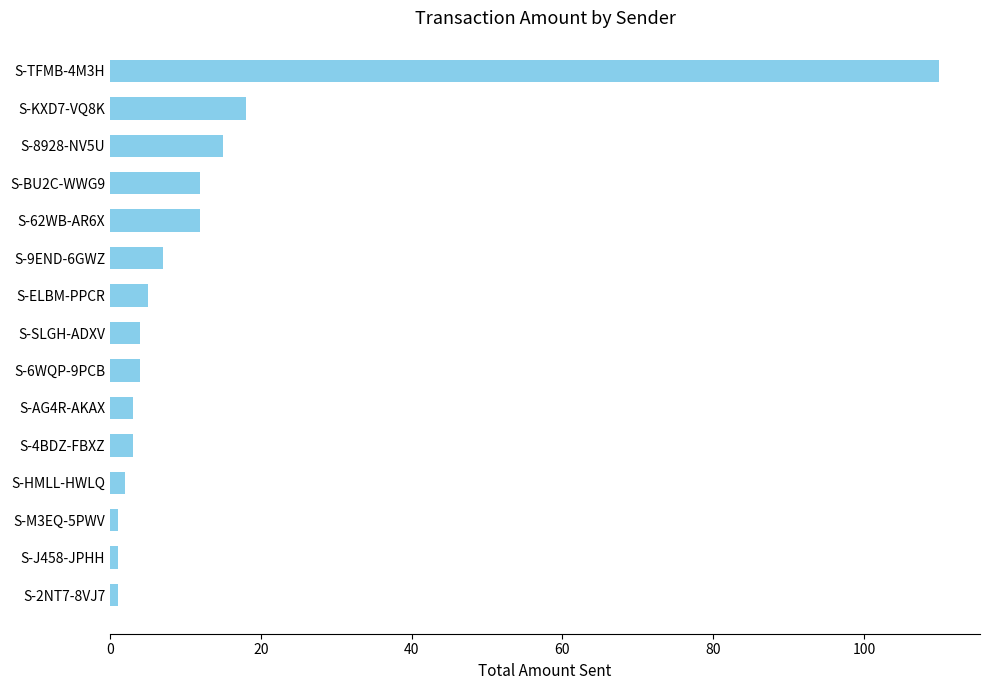

How many bars are there in total?

15